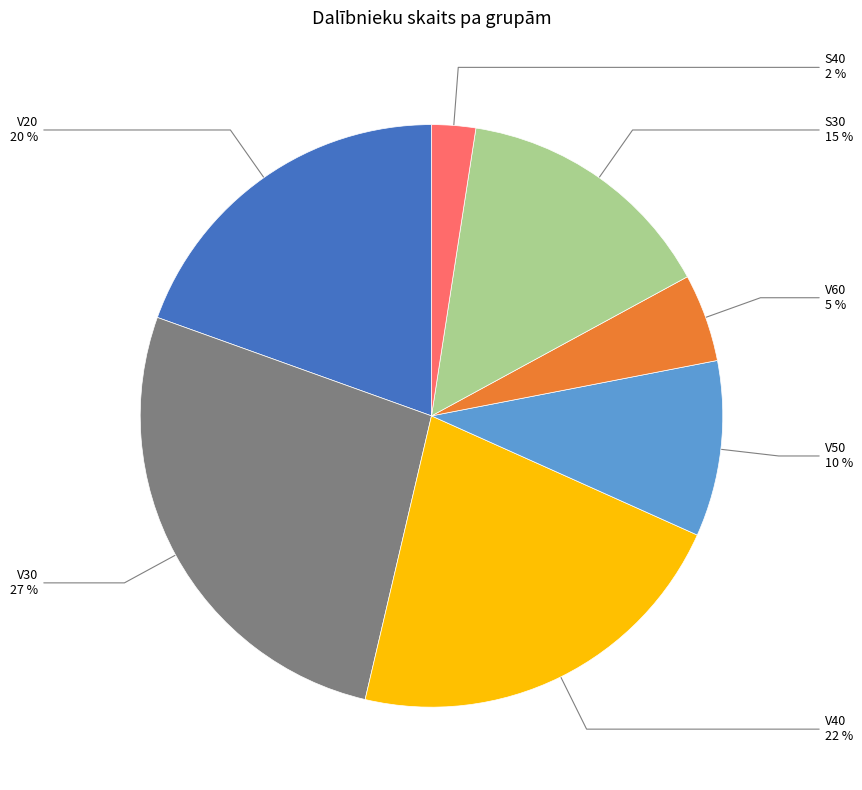

Is there a majority slice in this chart?

No